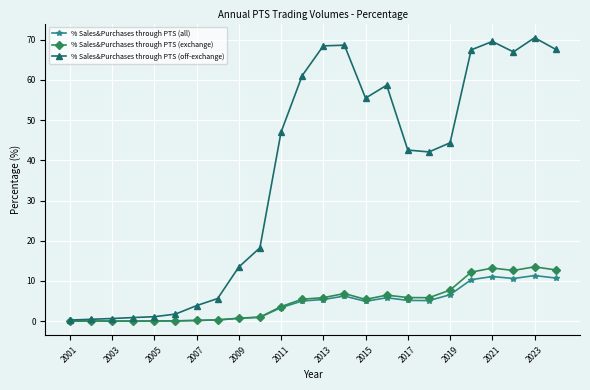

True or false: % Sales&Purchases through PTS (exchange) has more than 1 interior local peaks.

True